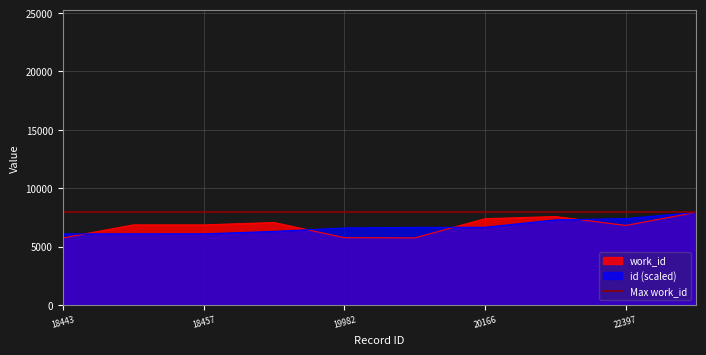

How many data points in id are less than 6646?

5